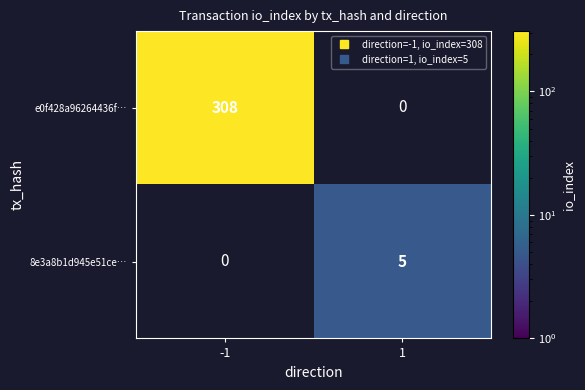

How many positive values does the 8e3a8b1d945e51ce… series have?

1